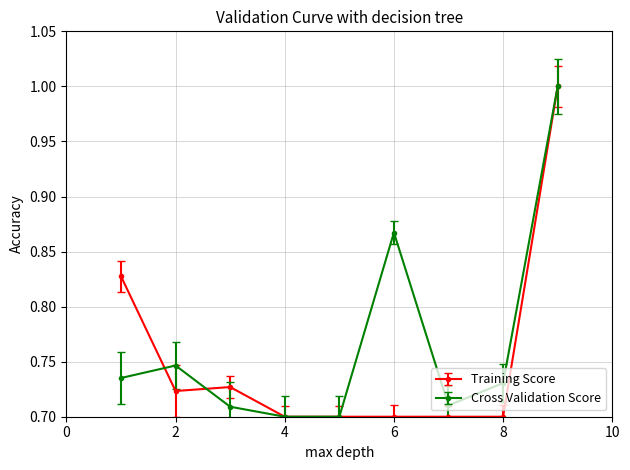

True or false: Cross Validation Score has more than 0 interior local peaks.

True